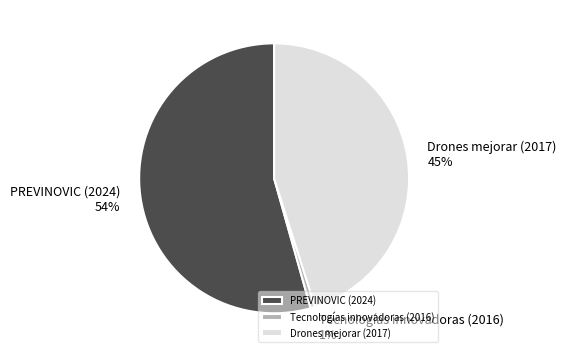

To the nearest percent, what is the average slice percentage?

33%